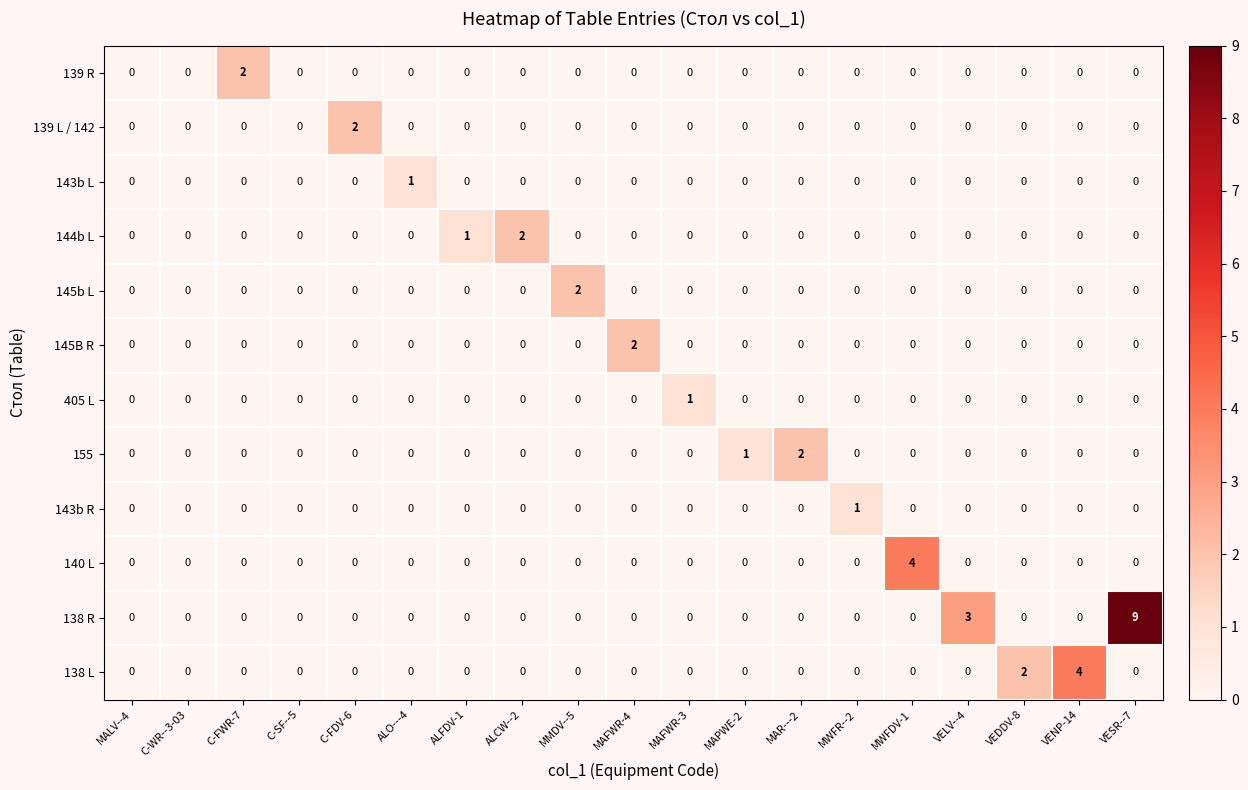

How many 405 L values are between 0 and 1?

19